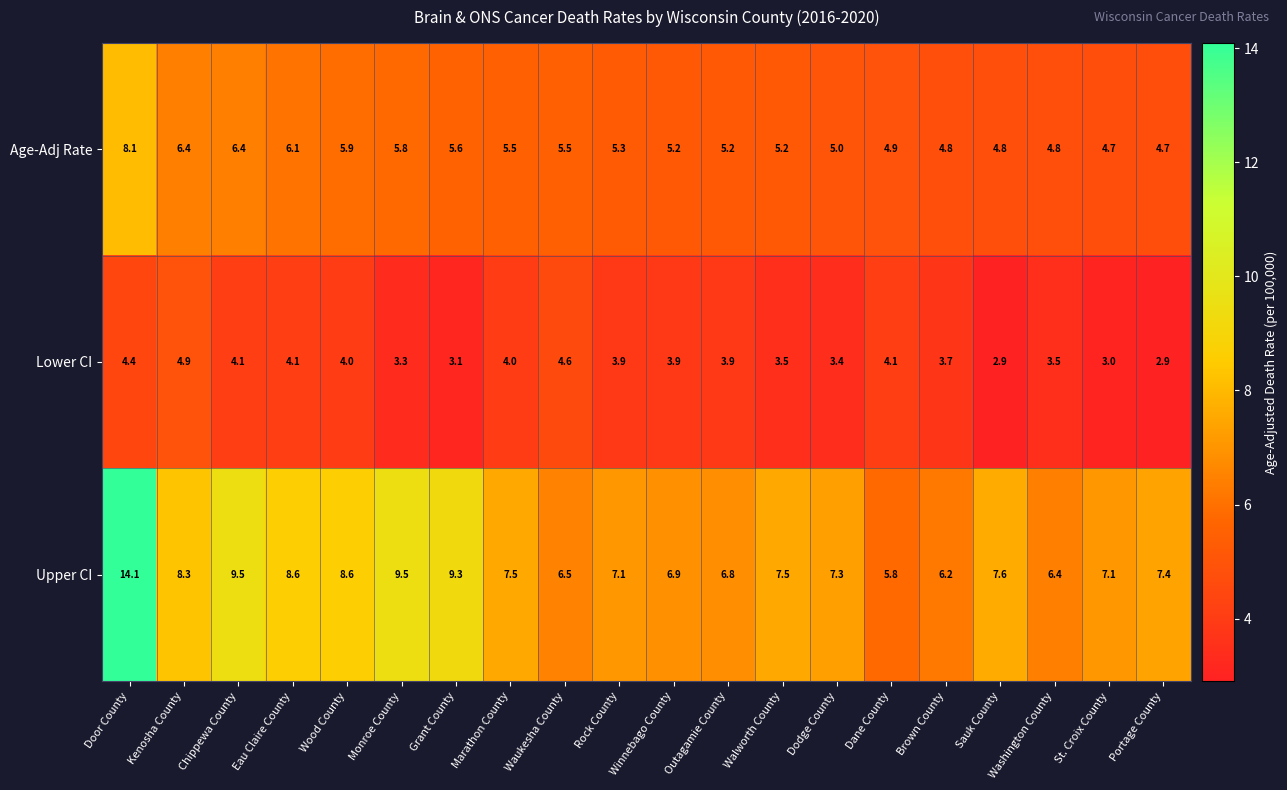

What is the spread (max minus min) of values at Sauk County?

4.7